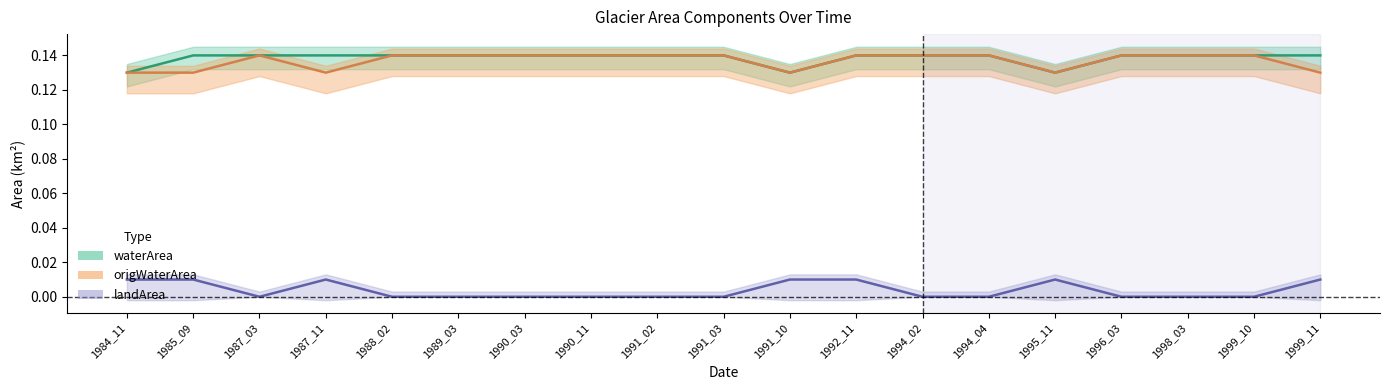

Between 1985_09 and 1991_10, which series saw the biggest shift?

waterArea